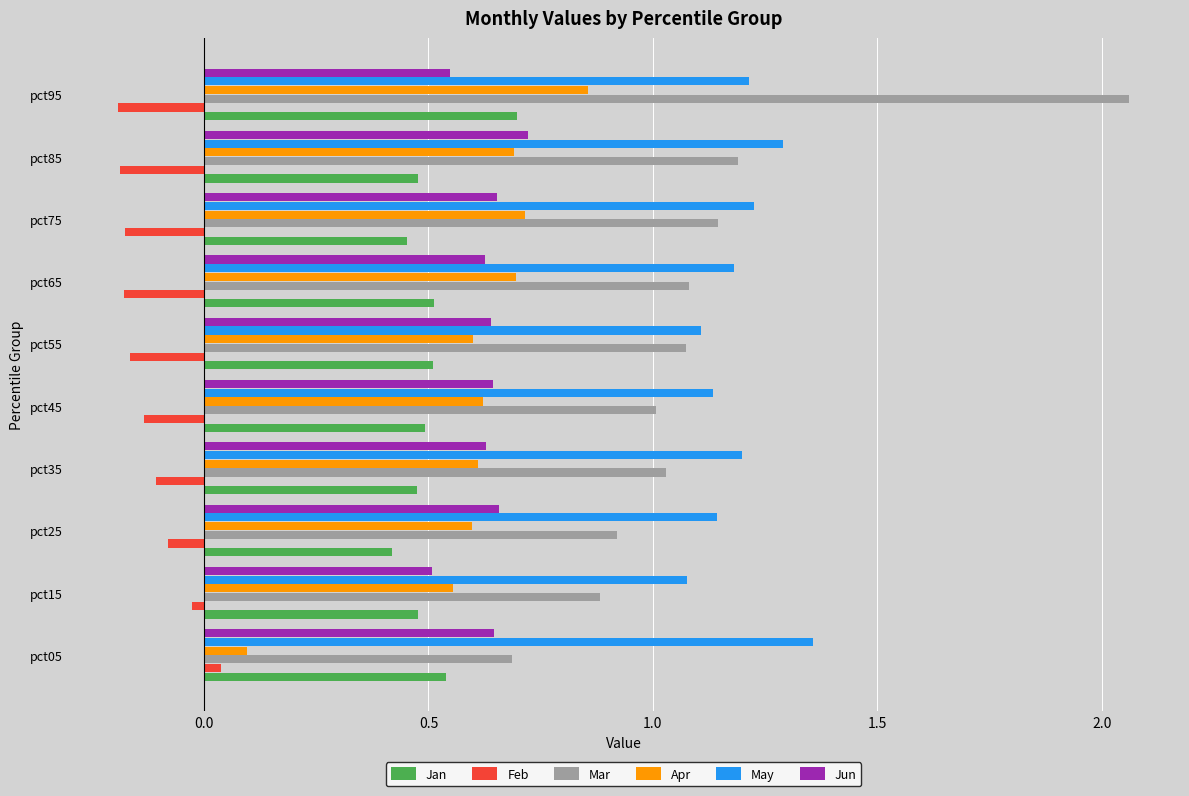

At which label is Apr closest to 0?

pct05